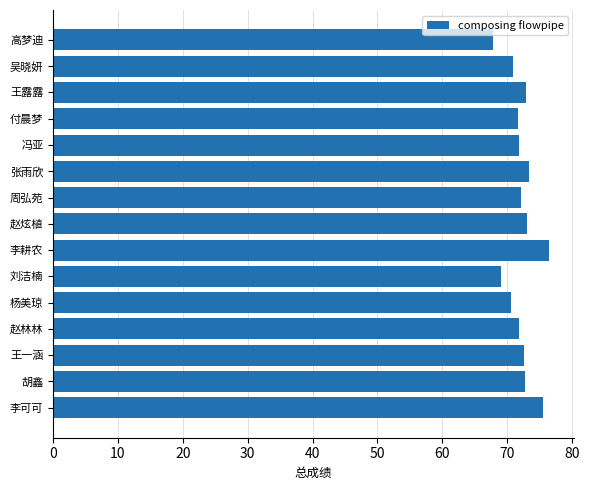

Is it true that the value at 张雨欣 is 49.6?

False